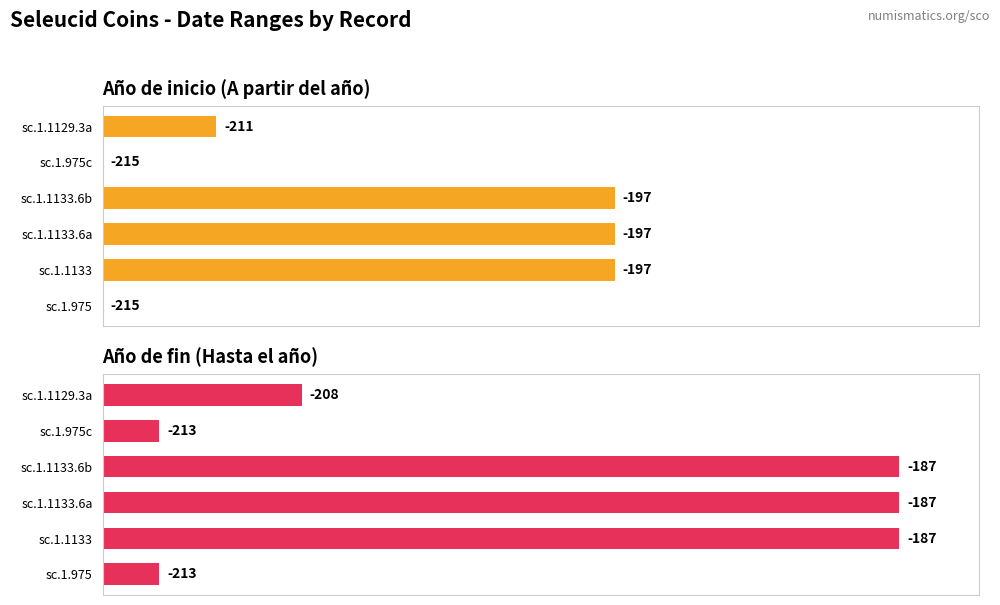

True or false: A partir del año has a value of 109.2 at sc.1.1133.6a.

False